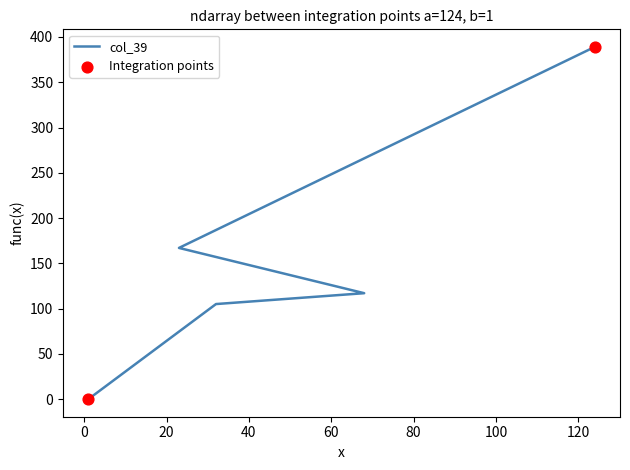

Which series reaches the minimum Y coordinate?

col_39